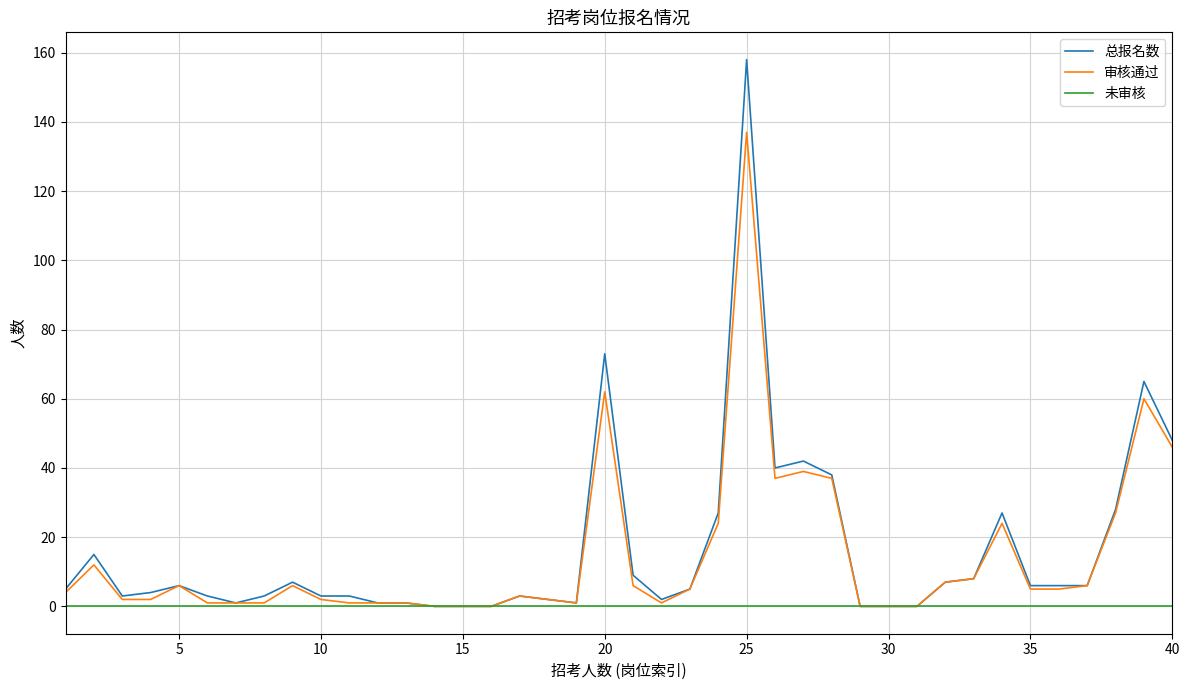

What are all the series names shown in the legend?

总报名数, 审核通过, 未审核